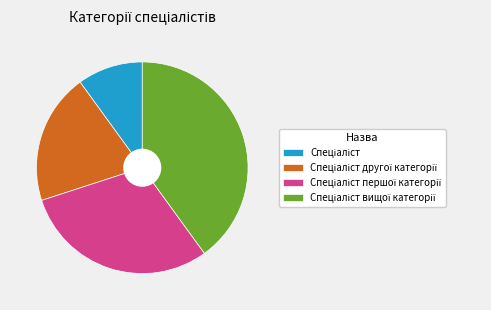

Does any single category account for the majority?

No